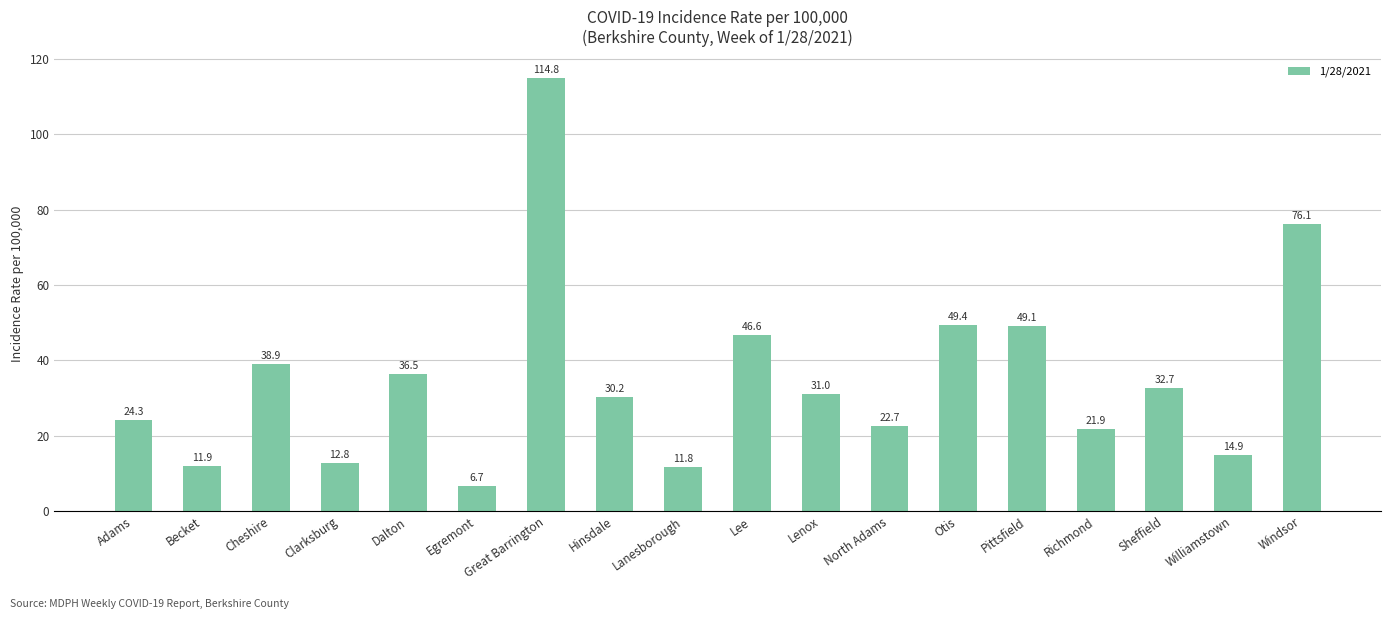

How many values are below 31?

9